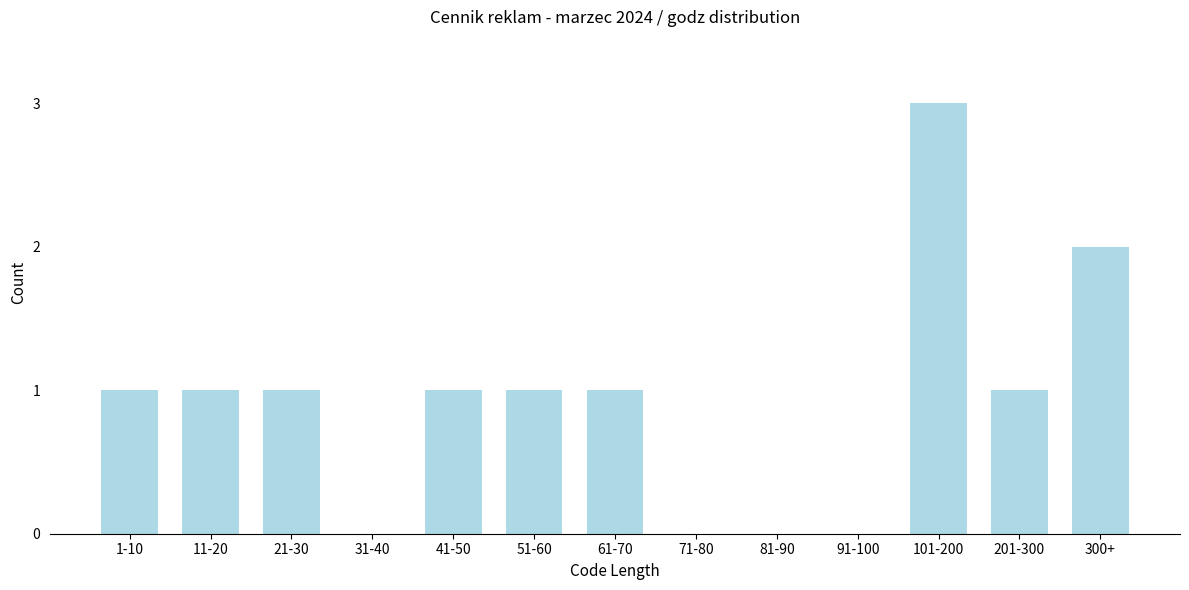

Reading right to left, extract all data points from this chart.

300+=2	201-300=1	101-200=3	91-100=0	81-90=0	71-80=0	61-70=1	51-60=1	41-50=1	31-40=0	21-30=1	11-20=1	1-10=1